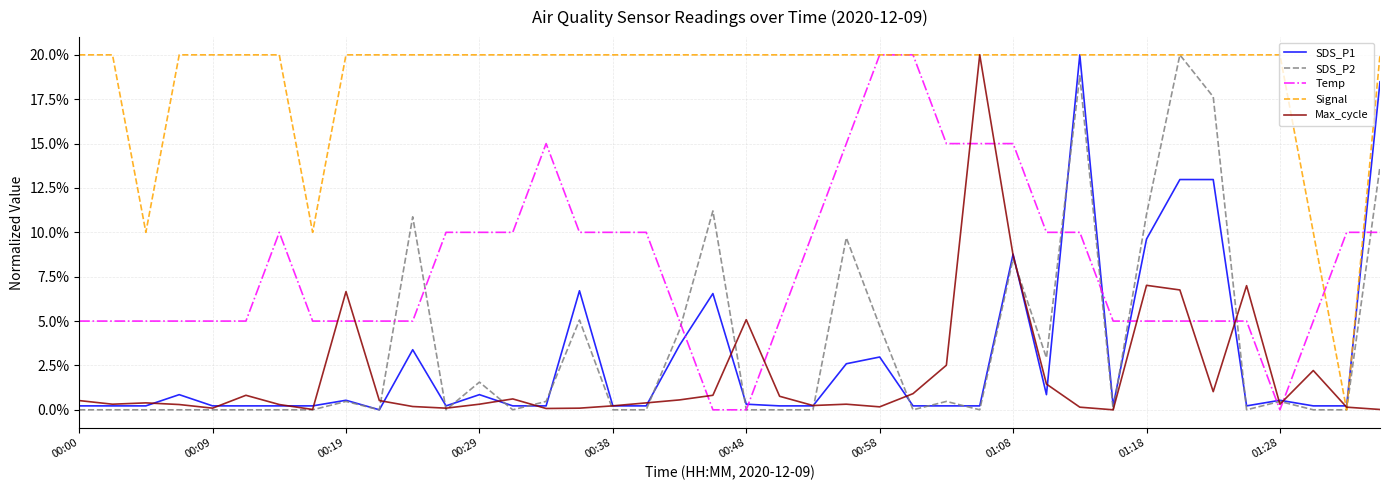

Which series has the largest total across all categories?

Signal